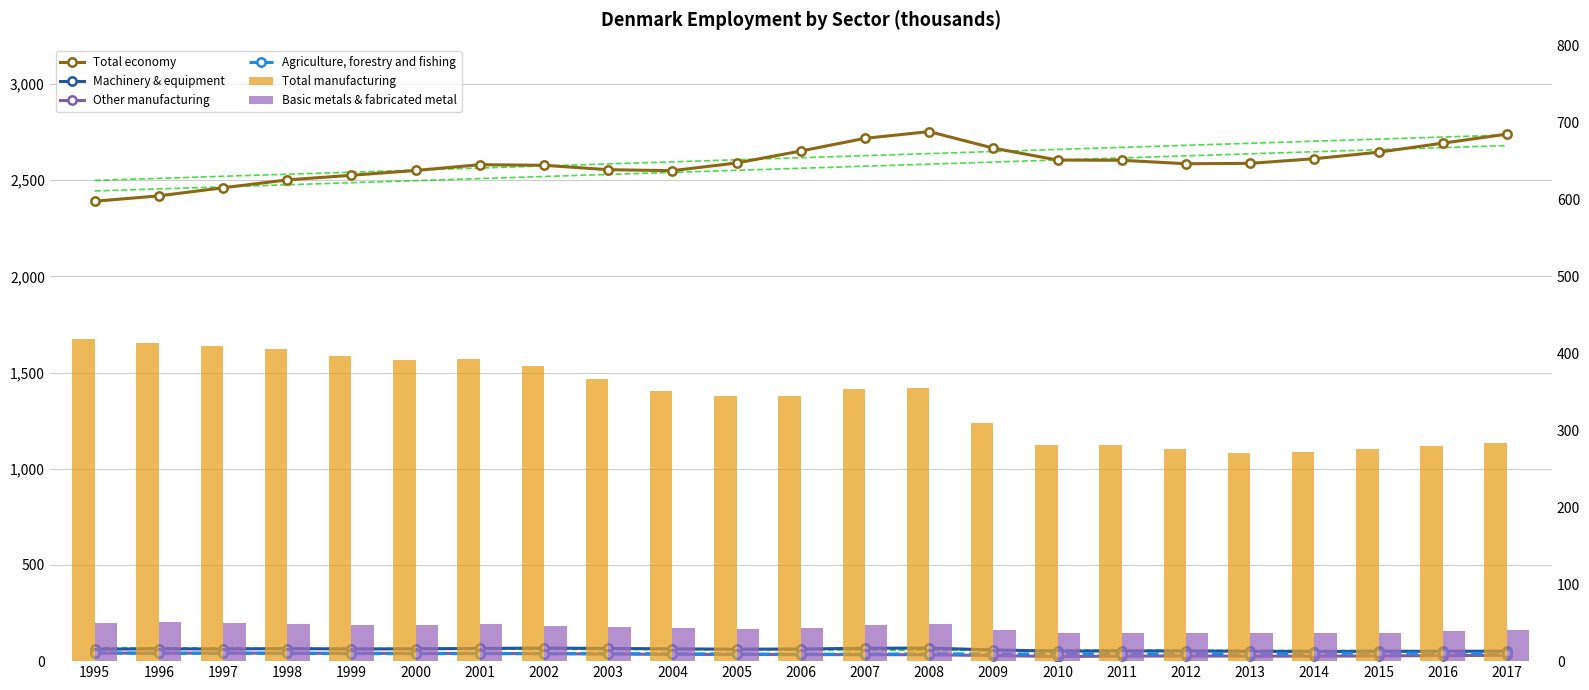

Reading right to left, extract all data points from this chart.

Total economy: 2739	2692	2645	2611	2587	2585	2603	2604	2666	2752	2717	2651	2589	2549	2554	2577	2580	2550	2525	2501	2460	2418	2390
Machinery & equipment: 52	51	51	50	51	53	53	52	58	68	67	63	62	64	66	68	66	64	63	65	63	64	62
Other manufacturing: 30	29	27	26	26	27	26	24	29	33	34	34	35	35	37	39	40	40	41	41	42	41	42
Agriculture, forestry and fishing: 41	41	42	40	38	38	38	38	37	38	36	36	37	38	39	39	39	39	39	41	41	41	43
Total manufacturing: 283	279	276	272	271	276	281	281	309	355	353	344	345	351	367	383	393	391	396	406	409	413	418
Basic metals & fabricated metal: 40	39	37	37	37	36	36	36	40	48	47	43	42	43	44	46	48	47	47	48	50	51	50